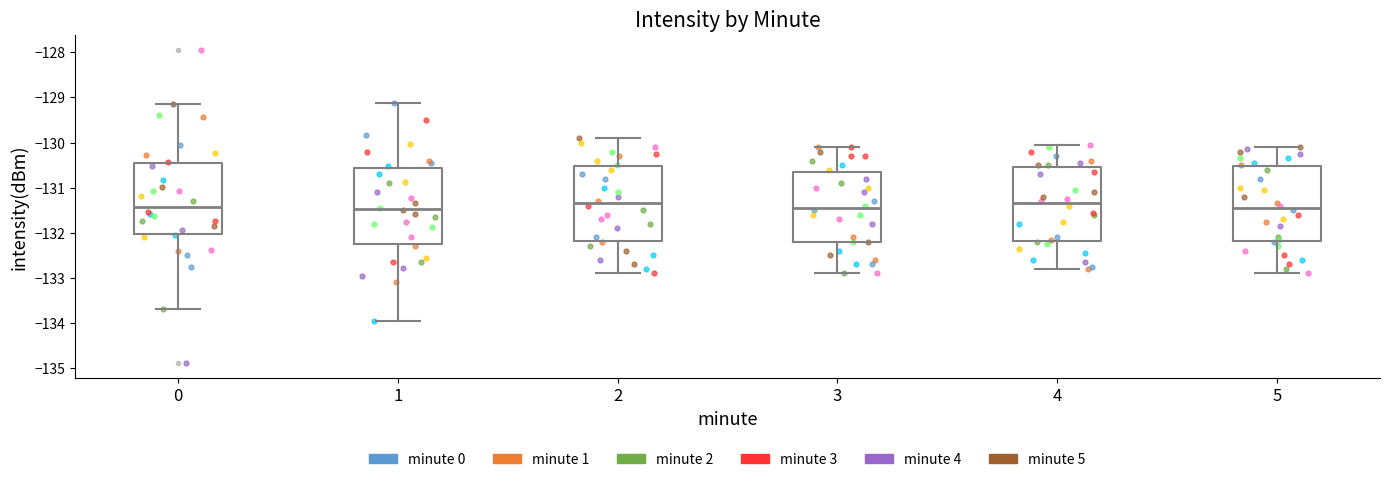

Reading left to right, transcribe this box plot: for each box, give where its median line is, the range the box spans, and where its two whiskers end, as read against the y-axis. The values are not printed on the chart, so give them approximately, as read against the axis.

0: median -131.4, box -132.0 to -130.4, whiskers -133.7 to -129.1
1: median -131.5, box -132.2 to -130.6, whiskers -133.9 to -129.1
2: median -131.3, box -132.2 to -130.5, whiskers -132.9 to -129.9
3: median -131.4, box -132.2 to -130.6, whiskers -132.9 to -130.1
4: median -131.3, box -132.2 to -130.5, whiskers -132.8 to -130.0
5: median -131.4, box -132.2 to -130.5, whiskers -132.9 to -130.1